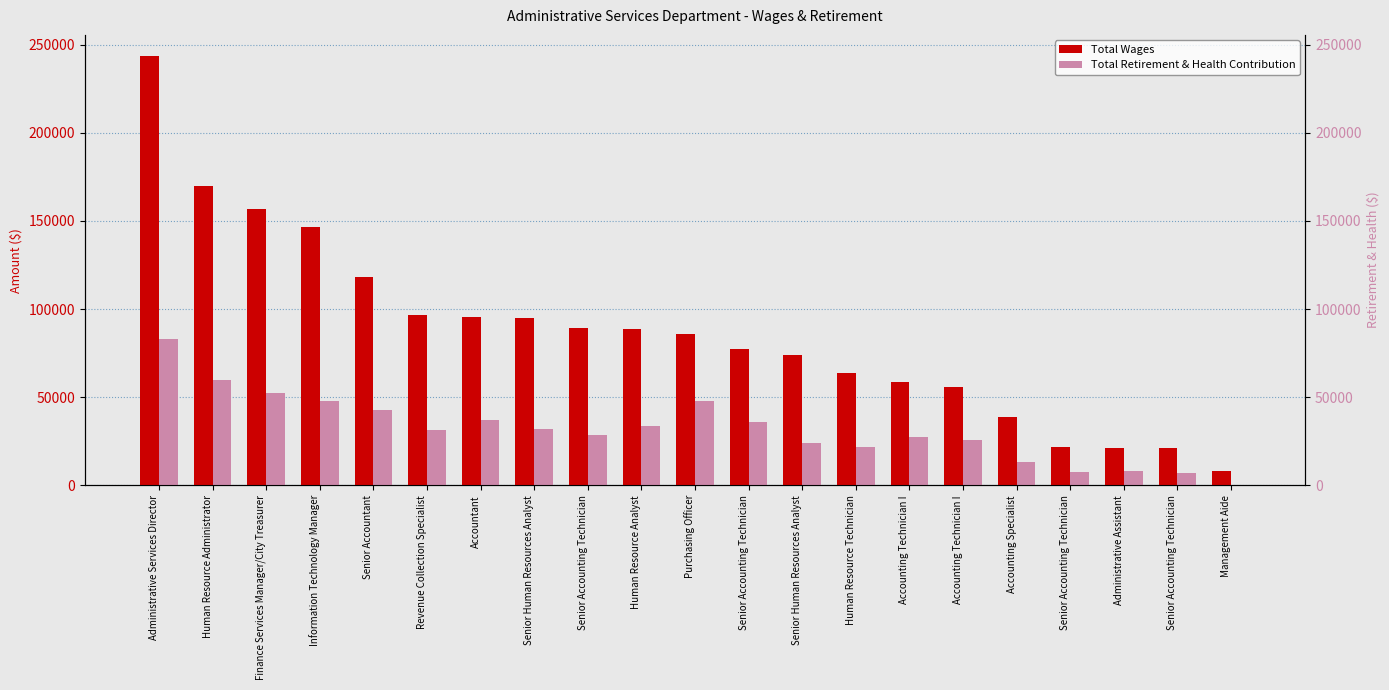

How many positive values does the Total Retirement & Health Contribution series have?

20